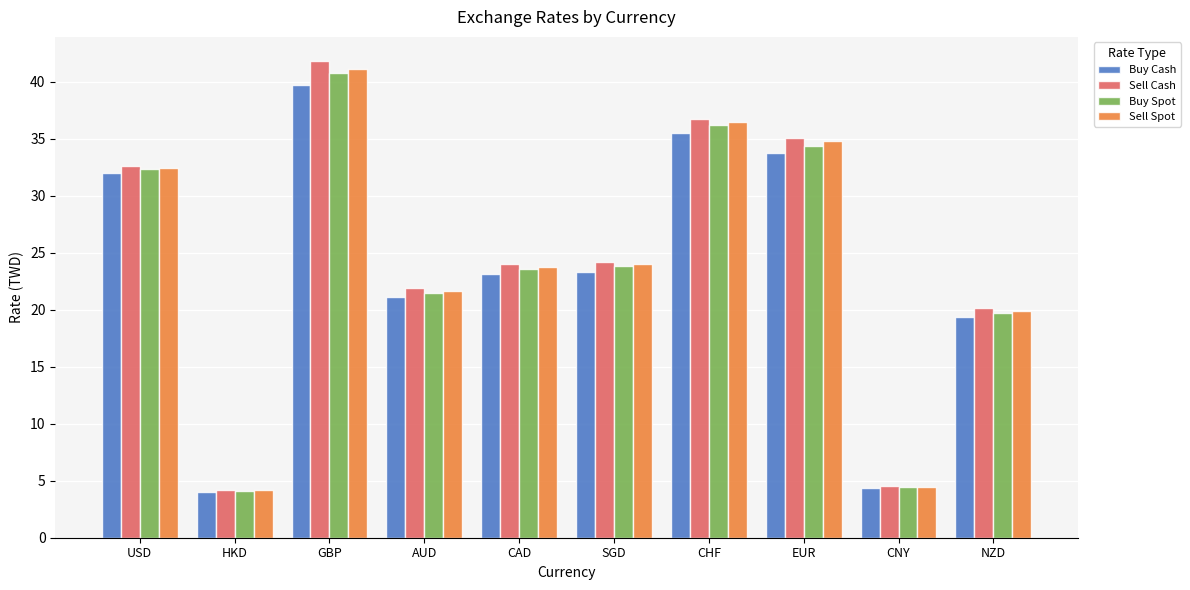

What value does the Sell Spot series have at SGD?

24.0